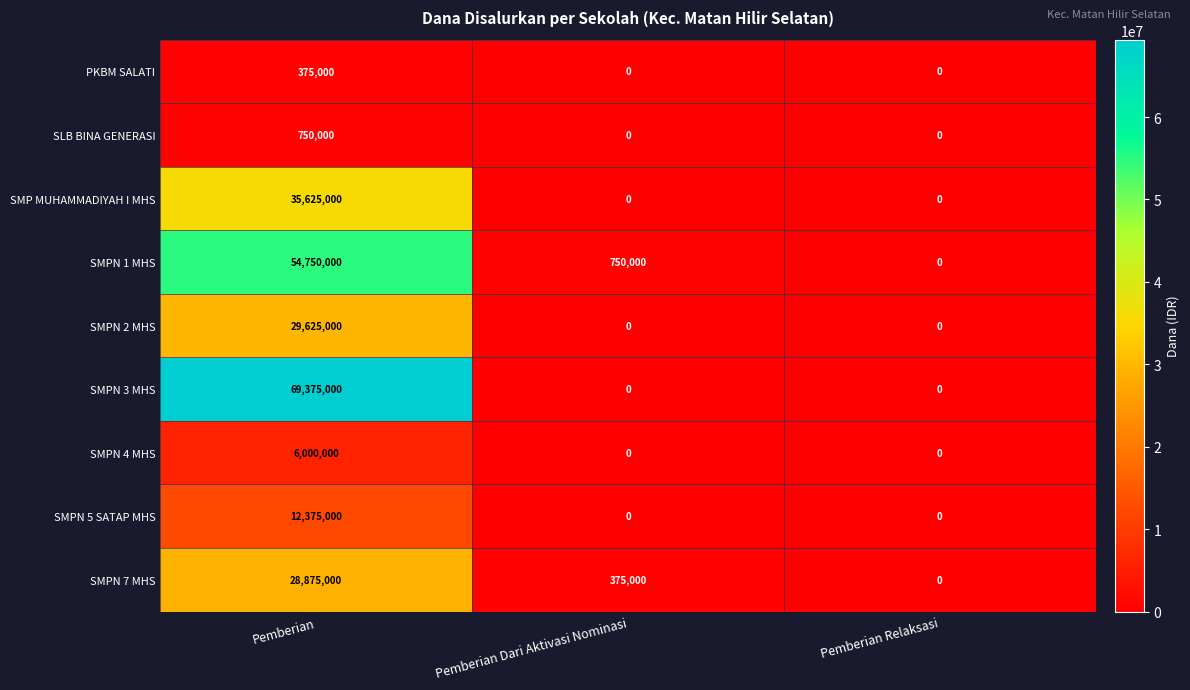

Between Pemberian and Pemberian Relaksasi, which series saw the biggest shift?

SMPN 3 MHS